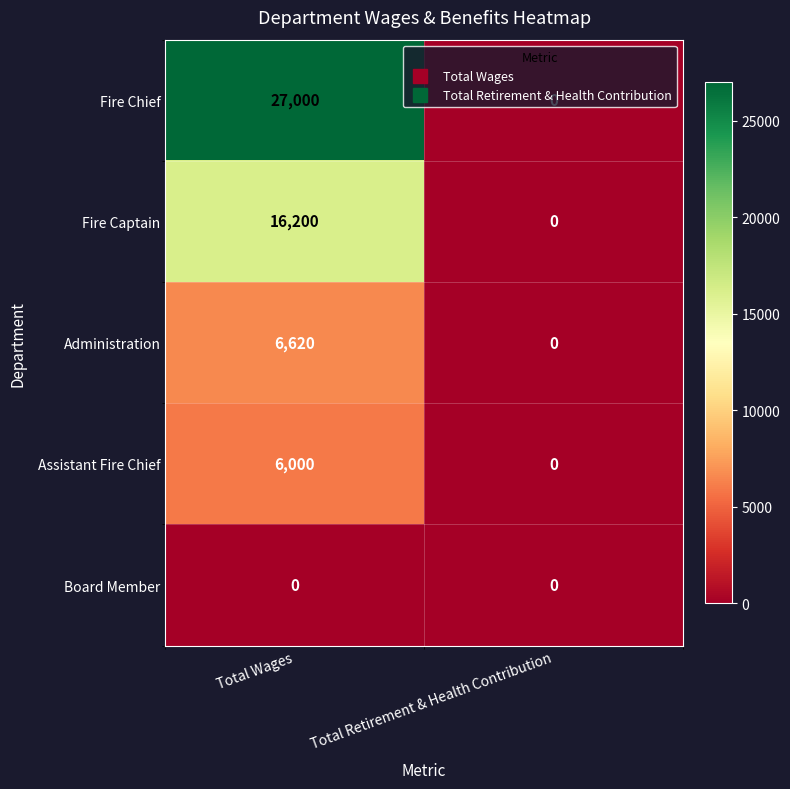

Rank the categories by Fire Chief value from highest to lowest.

Total Wages, Total Retirement & Health Contribution